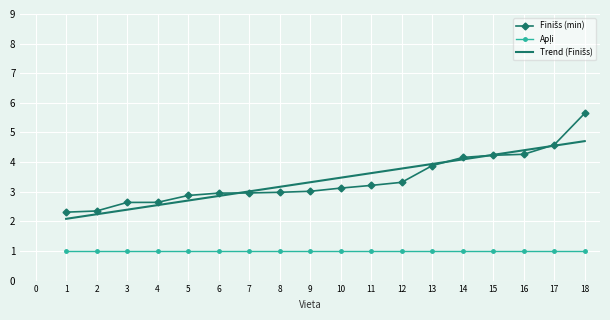

What is the spread (max minus min) of values at 18?

4.6